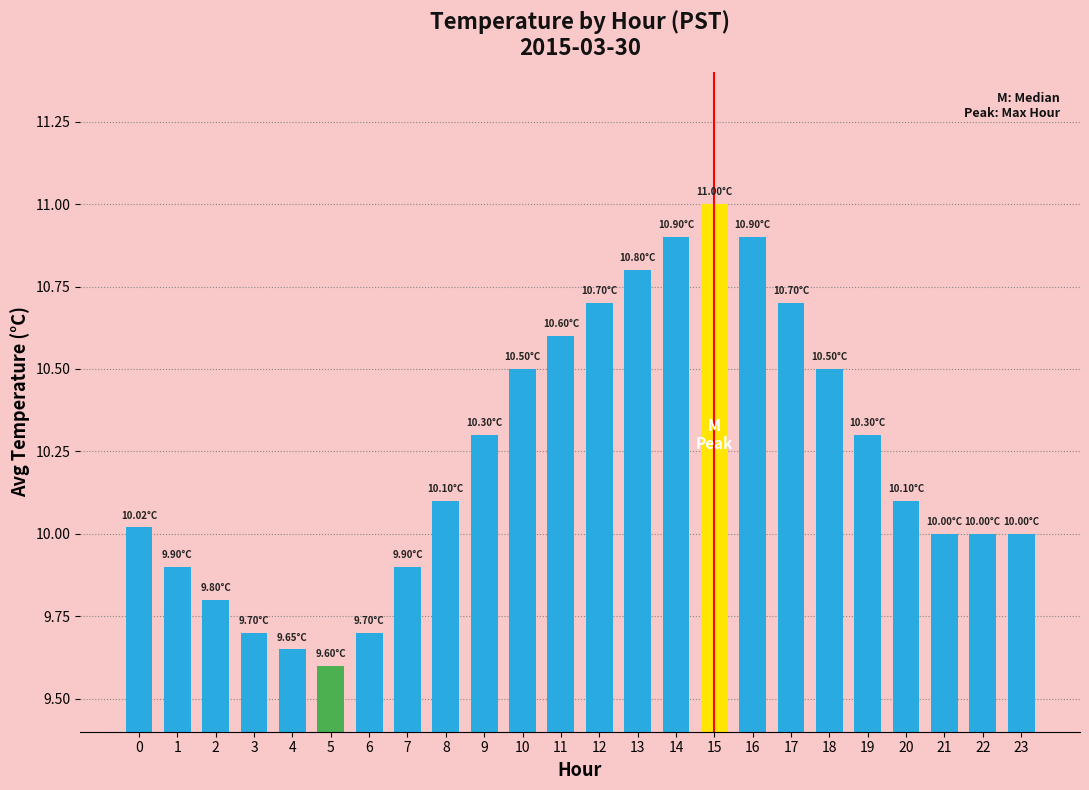

What is the average value?

10.2